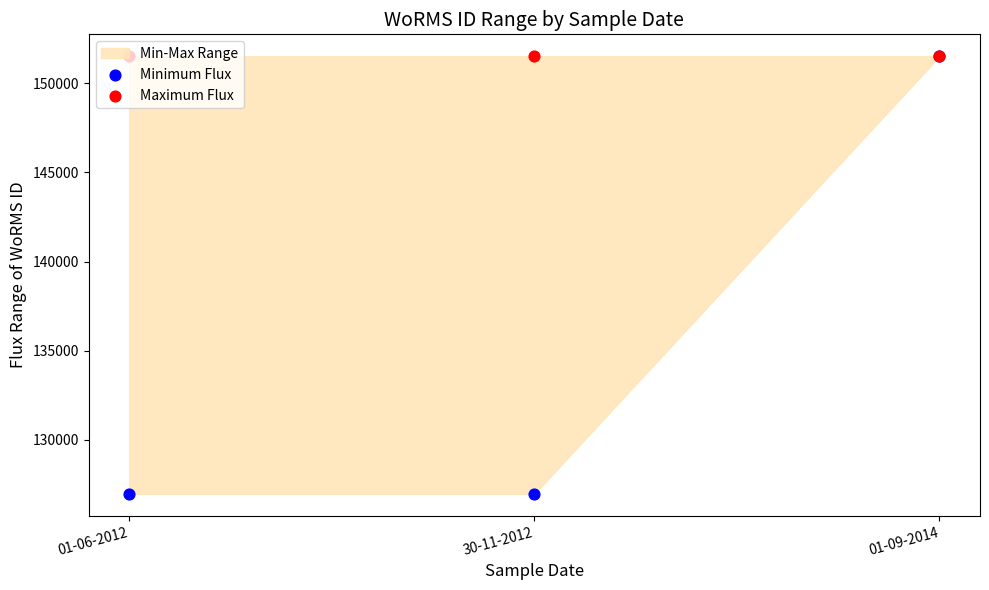

Is the value of Minimum Flux at 01-06-2012 greater than the value of Maximum Flux at 01-09-2014?

No